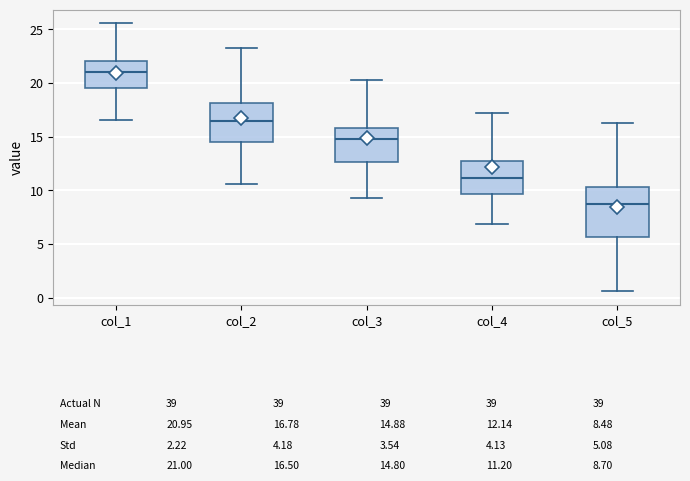

Comparing the boxes themselves (not the whiskers), which one is the tallest?

col_5